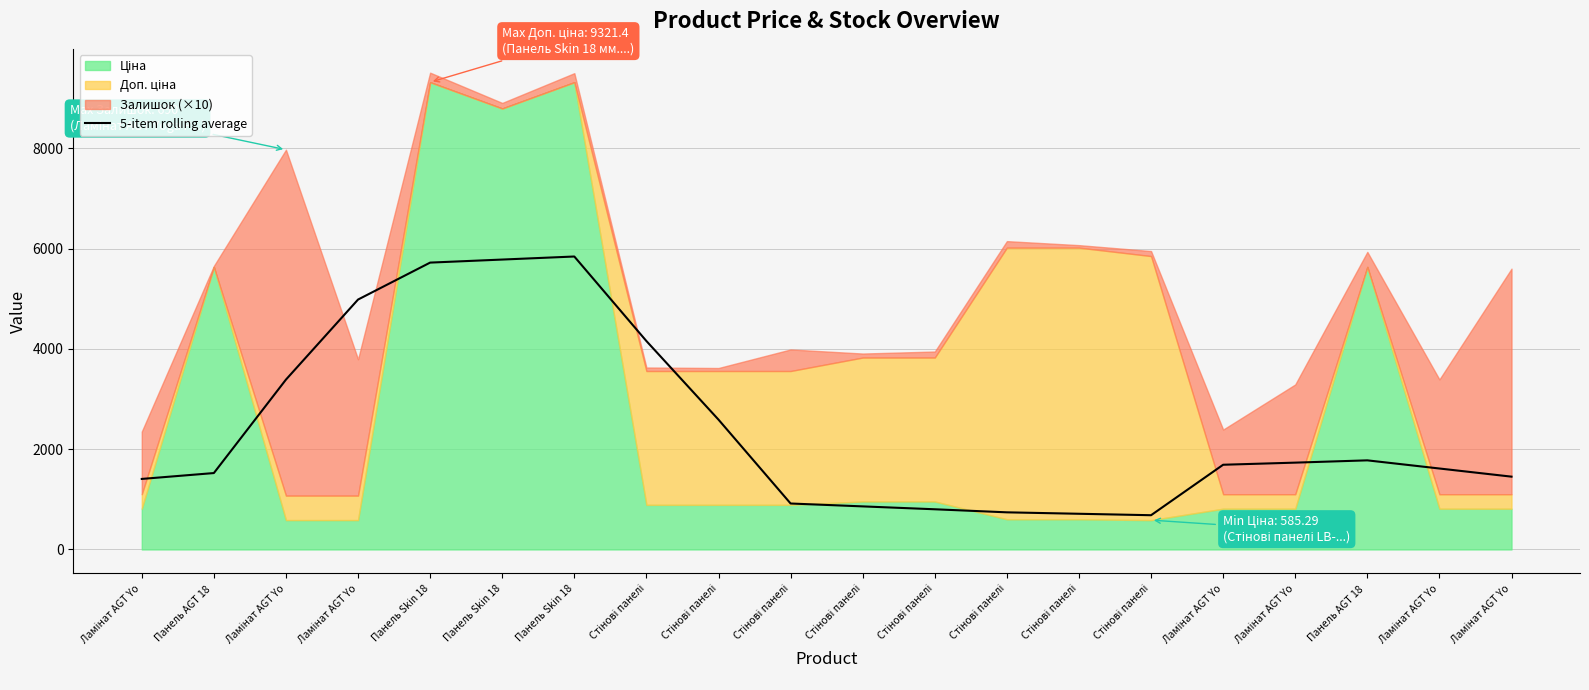

Rank the categories by value from lowest to highest.

Стінові панелі, Стінові панелі, Стінові панелі, Стінові панелі, Стінові панелі, Стінові панелі, Ламінат AGT Yo, Ламінат AGT Yo, Панель AGT 18 , Ламінат AGT Yo, Ламінат AGT Yo, Ламінат AGT Yo, Панель AGT 18 , Стінові панелі, Ламінат AGT Yo, Стінові панелі, Ламінат AGT Yo, Панель Skin 18, Панель Skin 18, Панель Skin 18